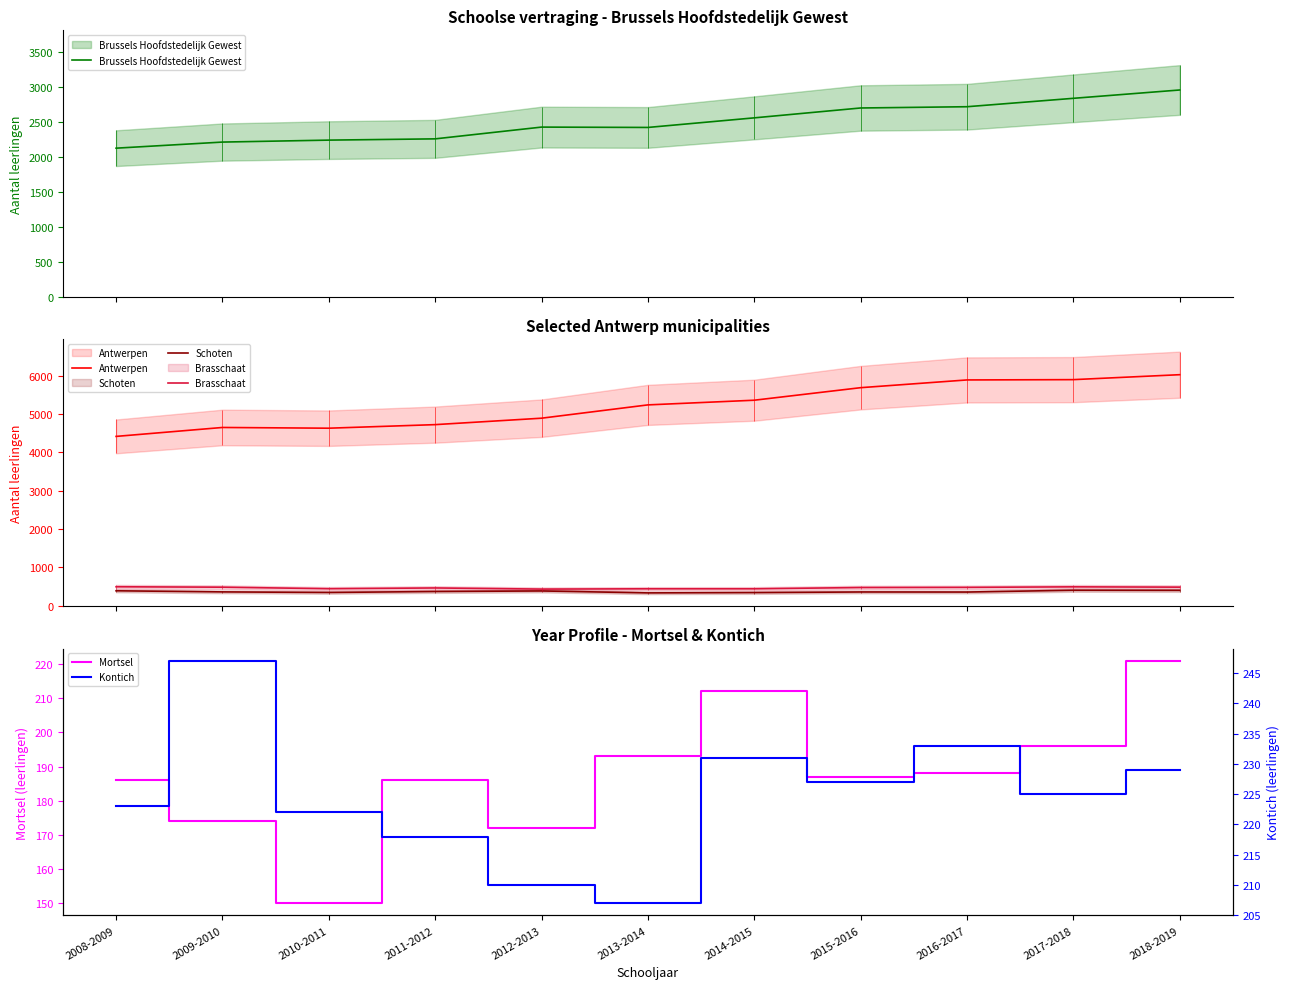

Is the value of Brasschaat at 2010-2011 greater than the value of Schoten at 2008-2009?

Yes